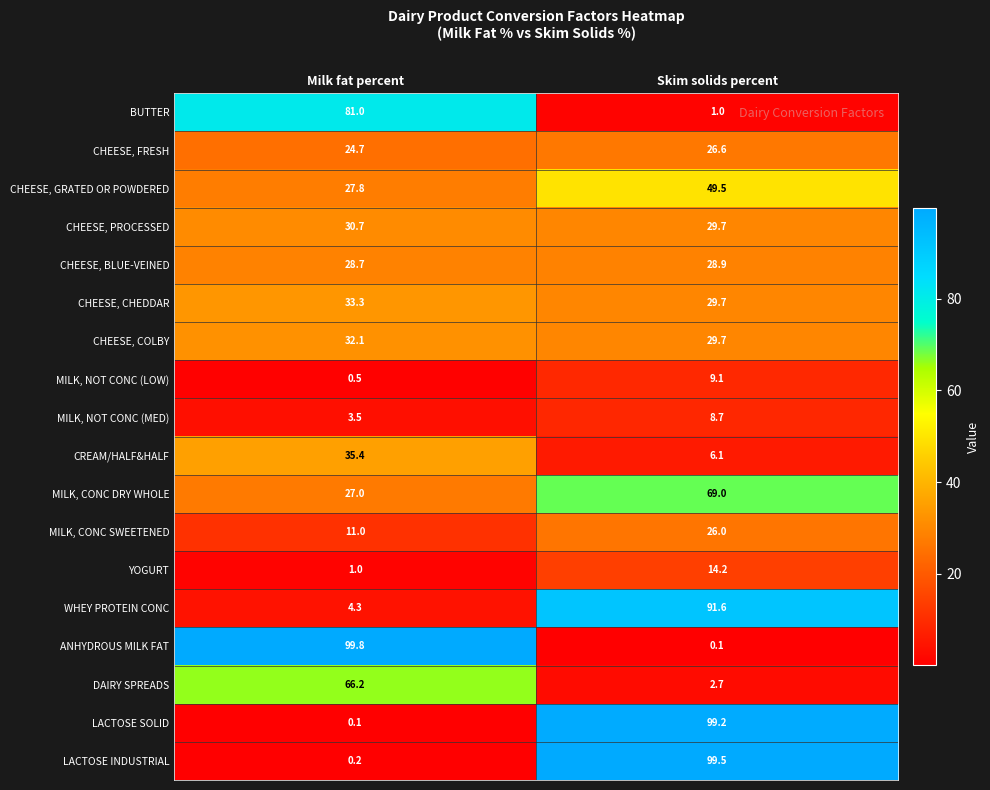

List the labels in order of LACTOSE SOLID value, largest first.

Skim solids percent, Milk fat percent